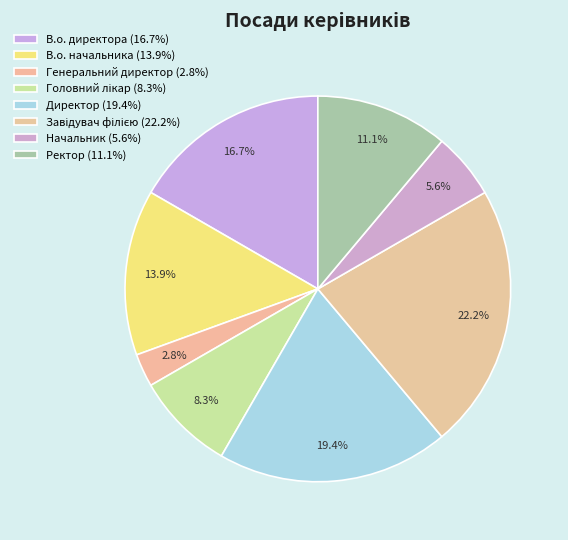

To the nearest percent, what is the combined percentage of Генеральний директор and Начальник?

8%